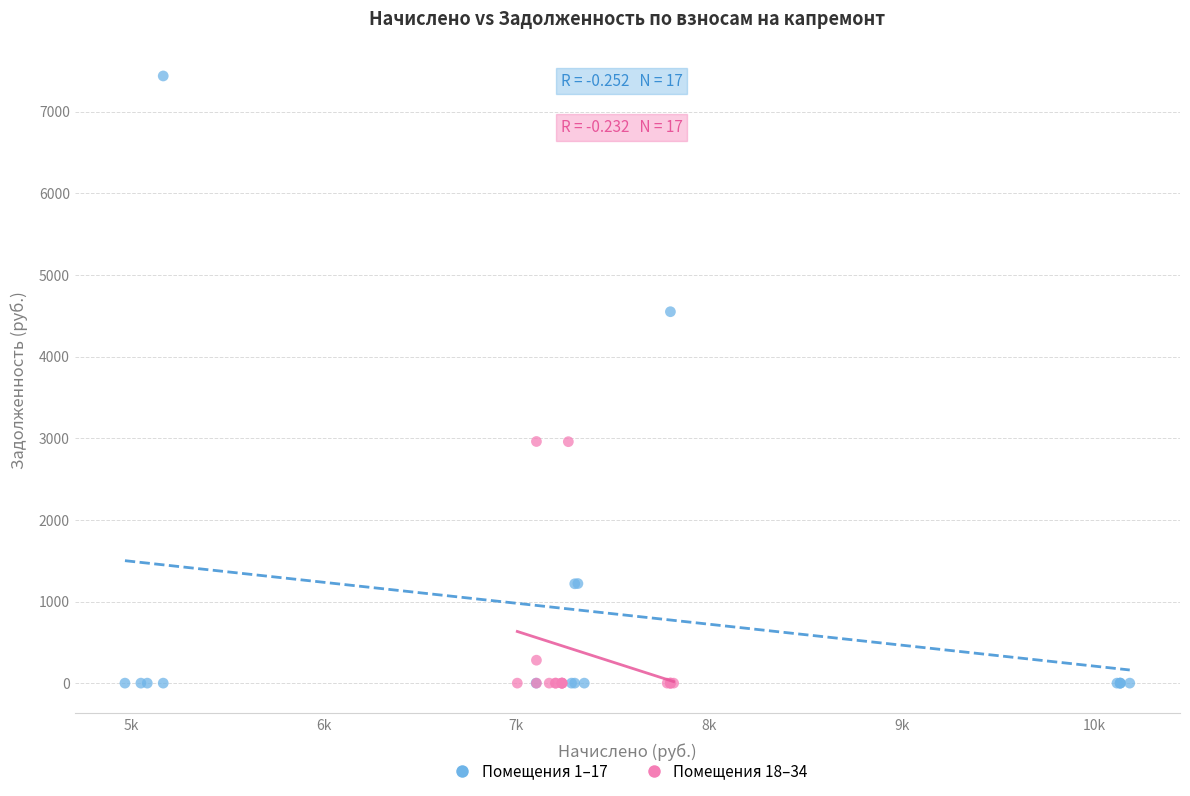

Which series reaches the maximum Y coordinate?

Помещения 1–17